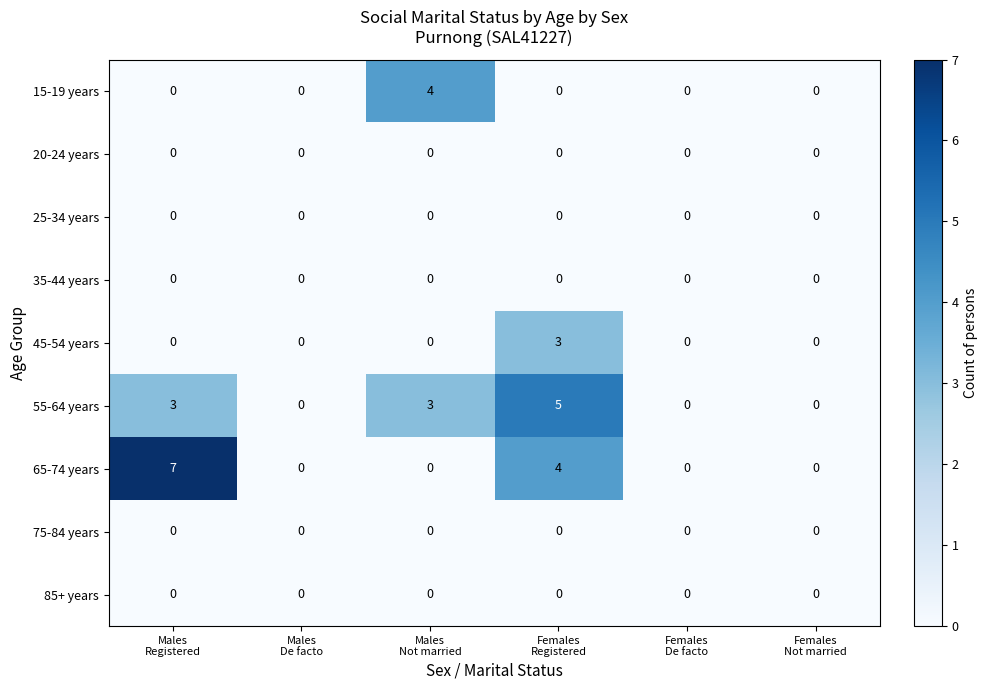

What is the sum of all 15-19 years values?

4